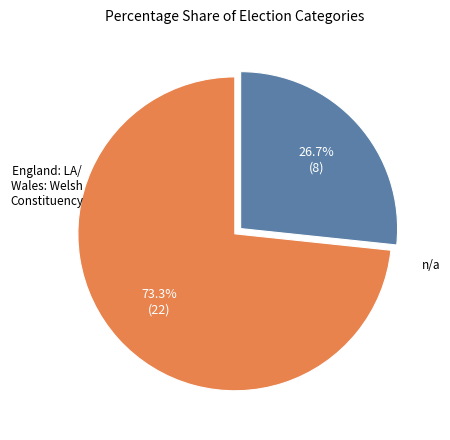

To the nearest percent, what is the average slice percentage?

50%